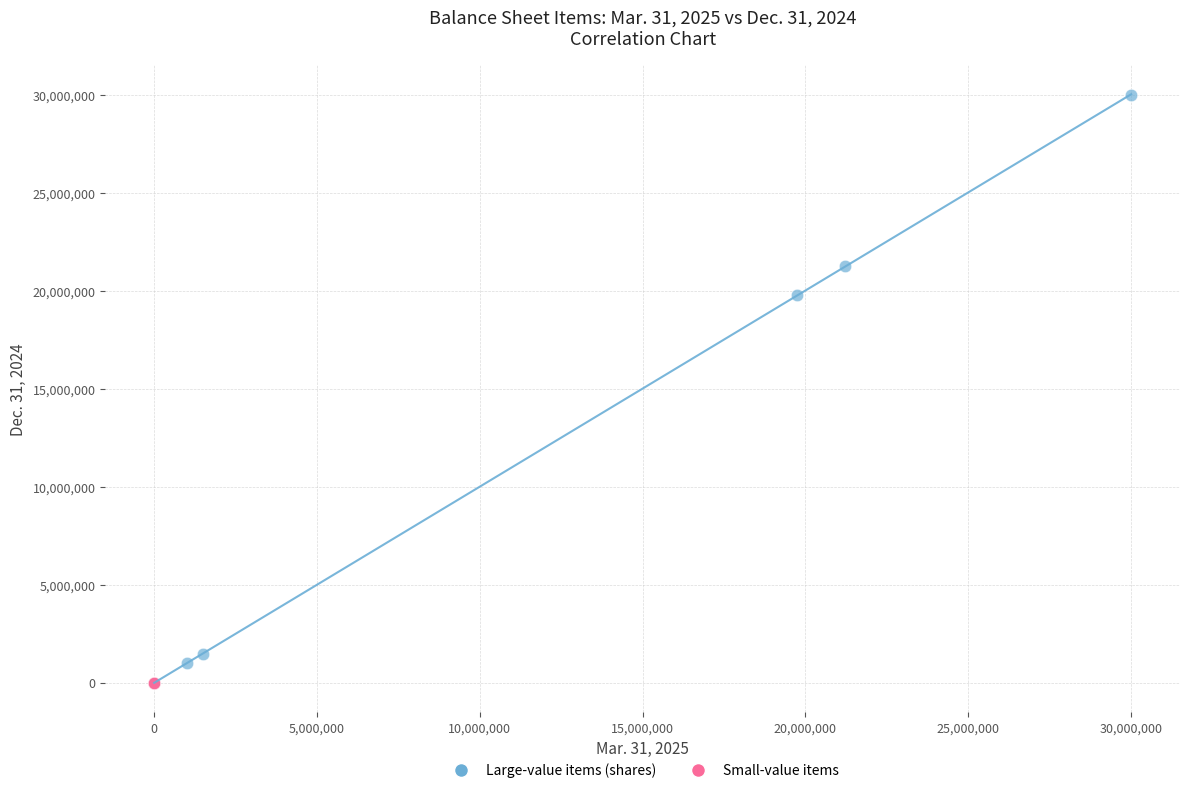

Which series has the largest Y range (max minus min)?

Large-value items (shares)